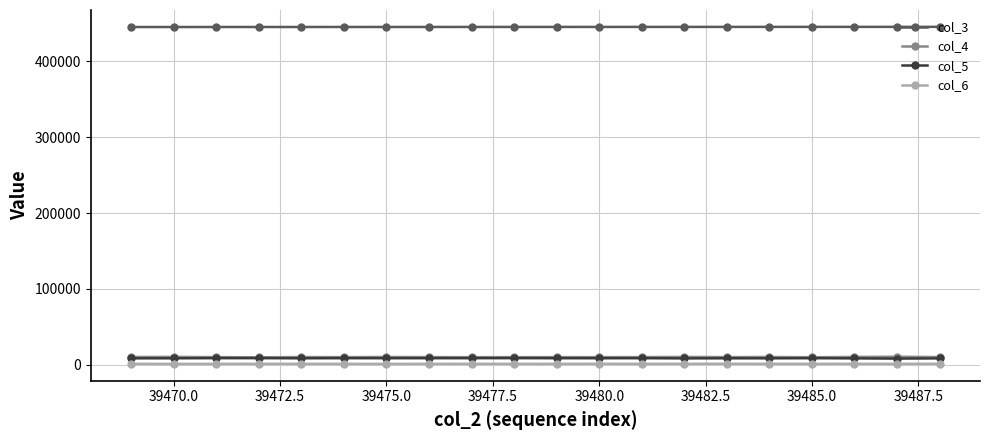

At how many categories does at least one series exceed 258974?

20